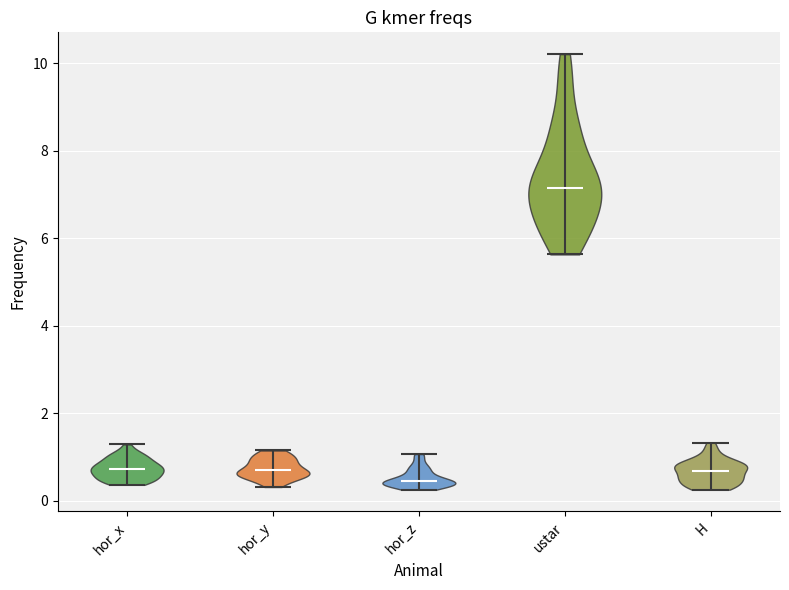

What is the lowest point the violin for hor_y reaches on the y-axis? The values are not printed on the chart, so give them approximately, as read against the axis.

0.4